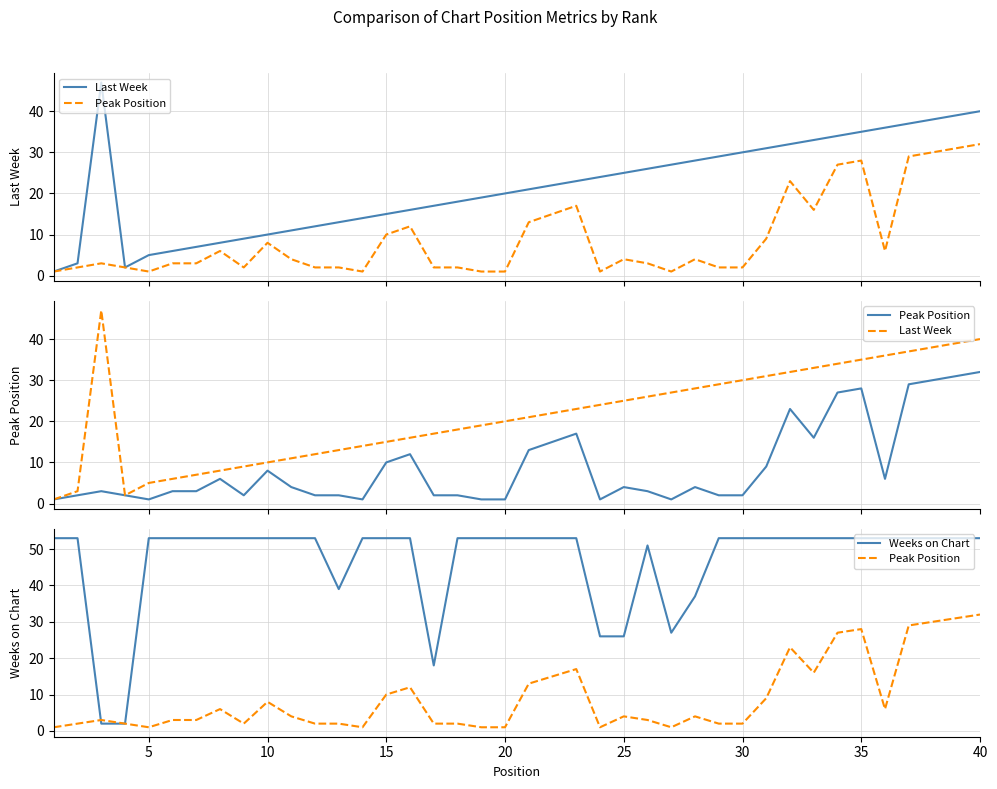

What are all the series names shown in the legend?

Last Week, Peak Position, Weeks on Chart